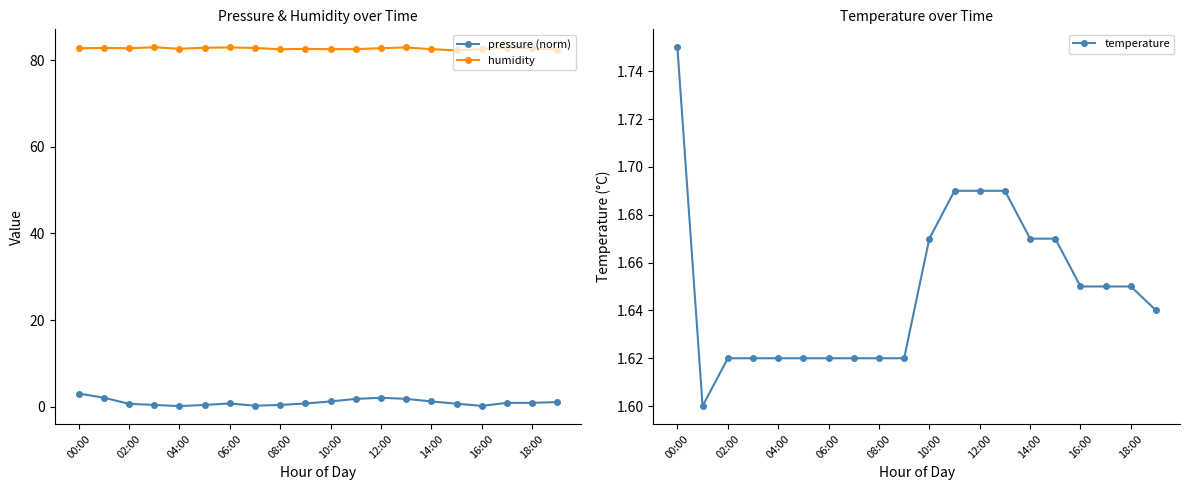

True or false: pressure (norm) and humidity cross at least once.

False